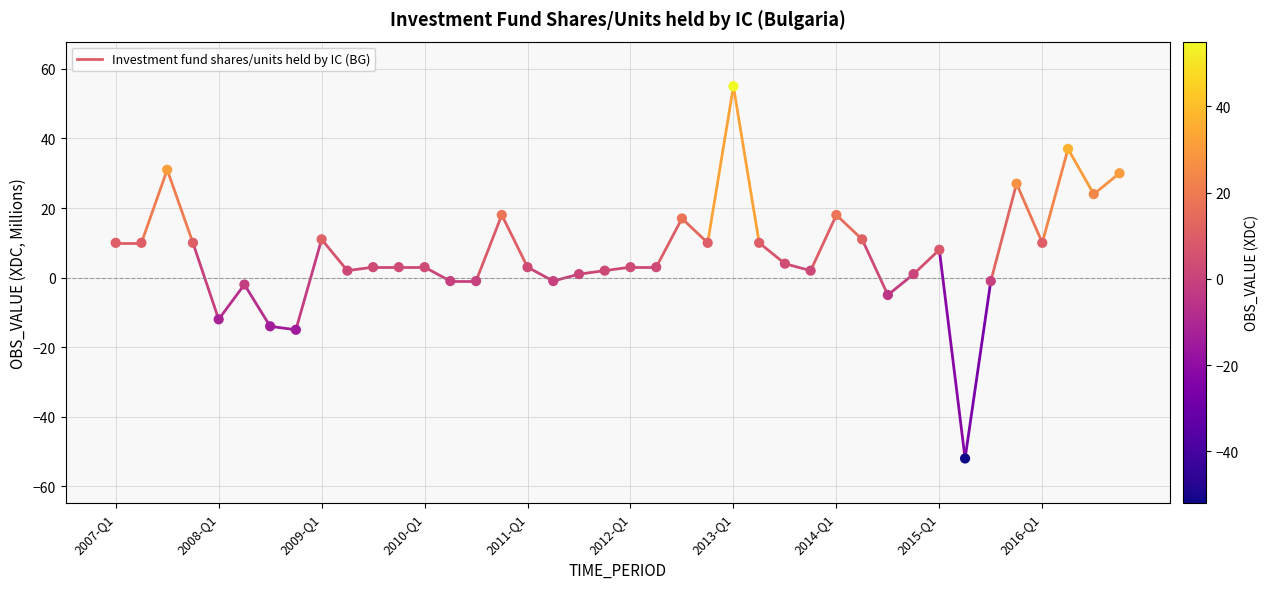

How many data points are displayed?

40